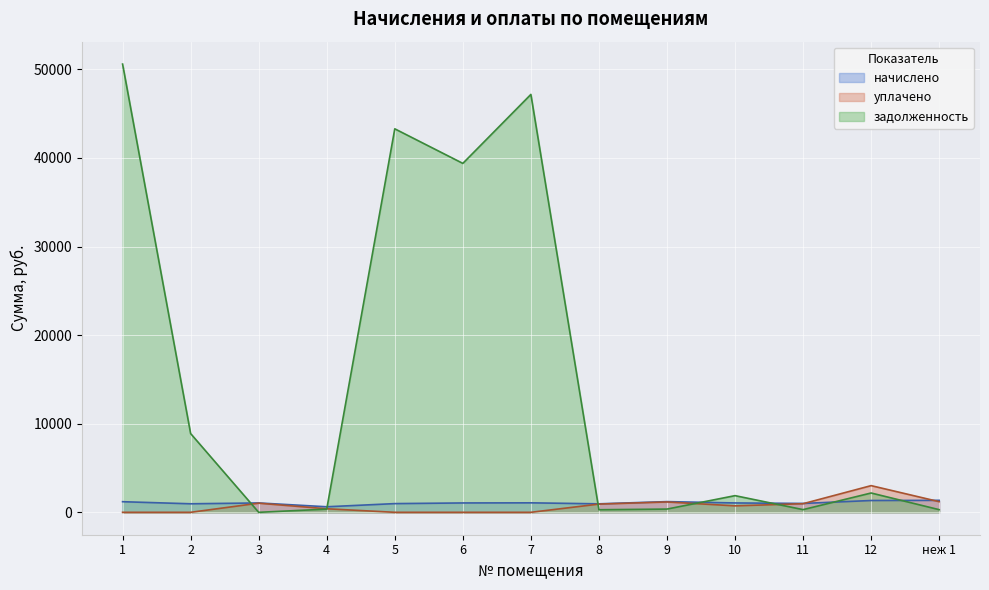

Reading left to right, extract all data points from this chart.

начислено: 1197.9	962.3	1057.0	625.4	982.1	1057.0	1070.2	957.9	1206.7	1057.0	1001.9	1332.2	1352.0
уплачено: 0.0	0.0	1030.9	400.0	0.0	0.0	0.0	928.3	1169.4	728.7	971.0	3010.5	1200.0
задолженность: 50588.7	8886.5	0.0	360.4	43282.7	39380.8	47164.5	289.7	365.0	1880.4	303.0	2179.6	298.6